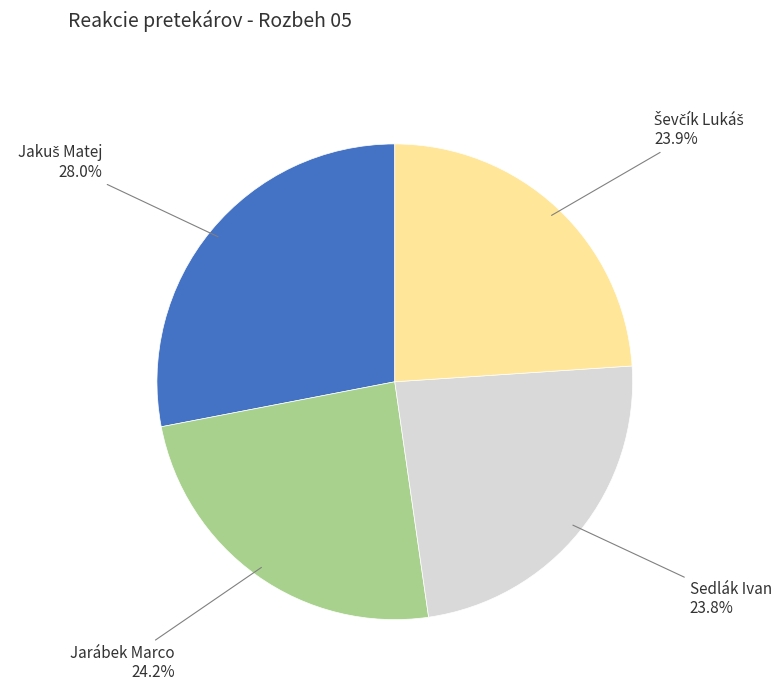

Is there any slice that represents more than half of the pie?

No